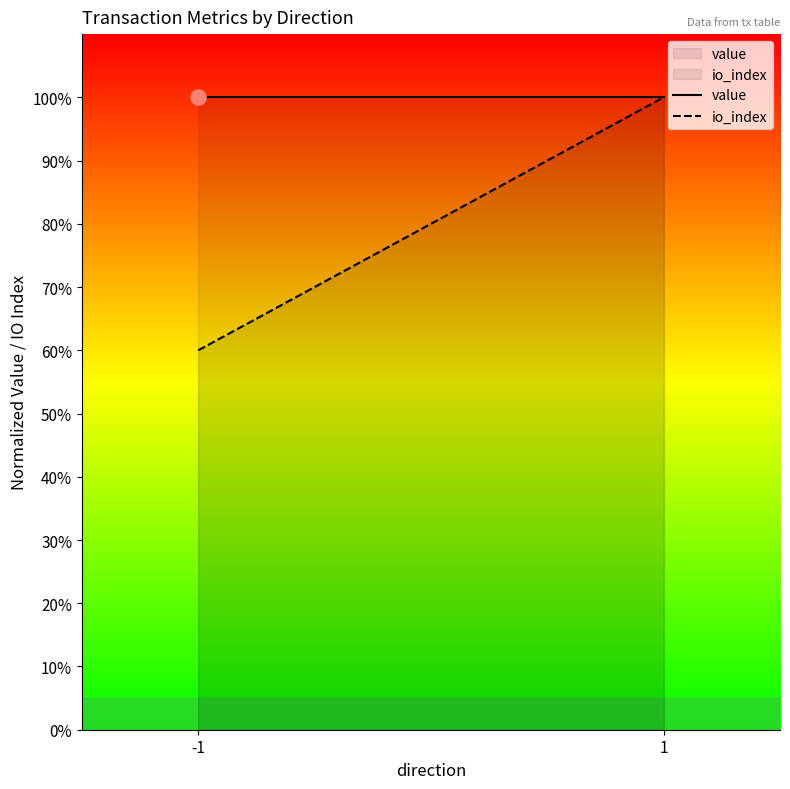

Which series has the largest total across all categories?

value